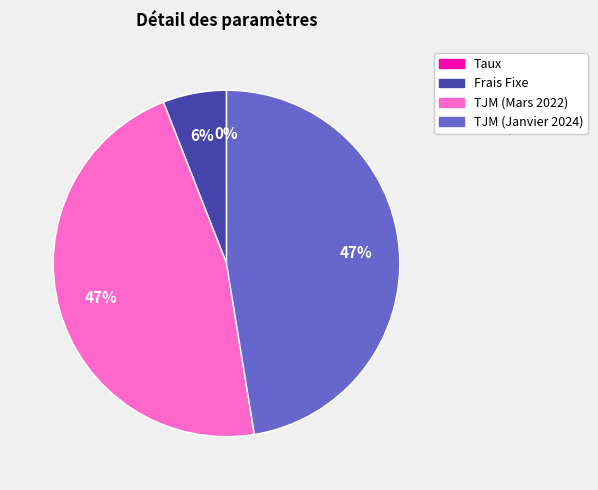

Is it true that TJM (Janvier 2024) is 62% of the pie?

False